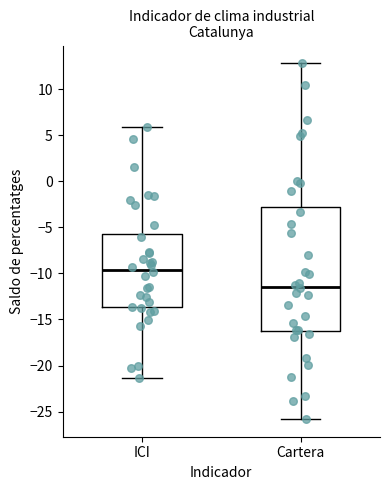

Which box has the highest median line?

ICI